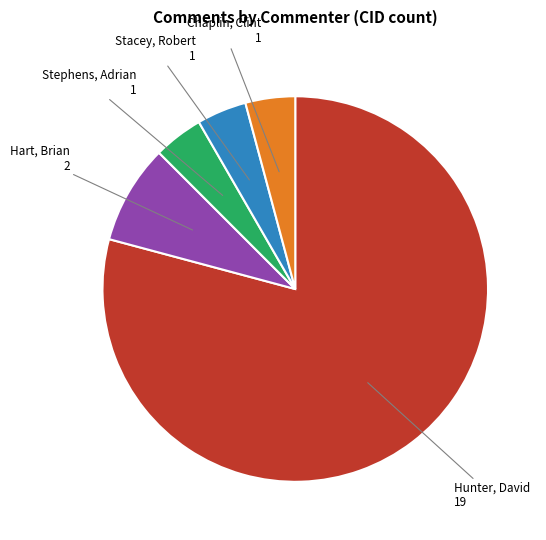

Is there a majority slice in this chart?

Yes